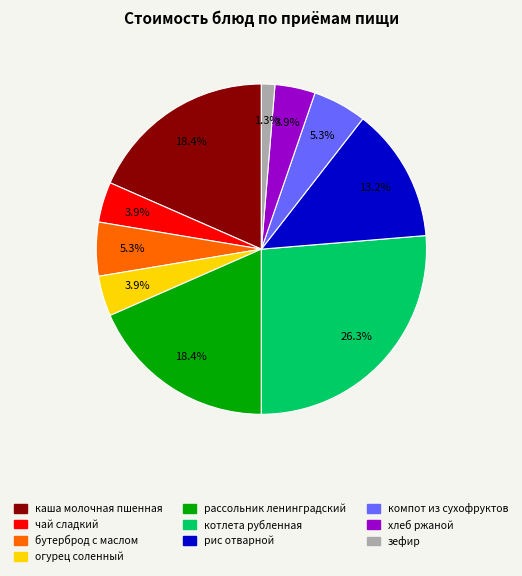

How many slices are in this pie chart?

10